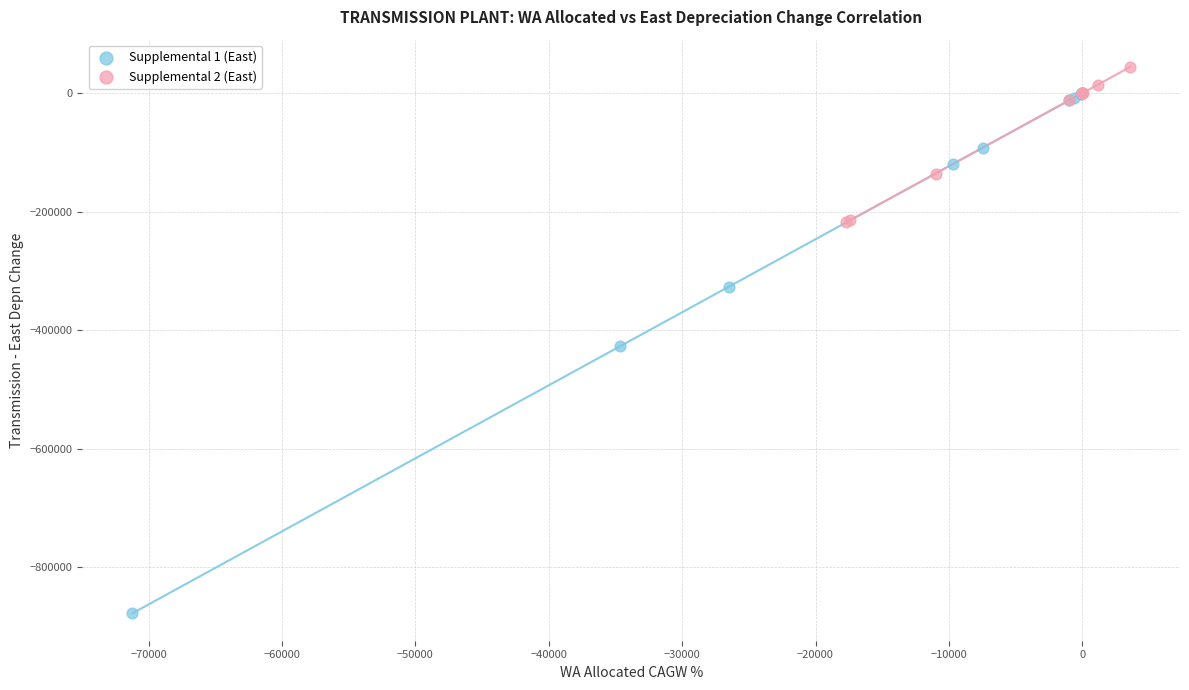

Which series contains the highest Y value?

Supplemental 2 (East)